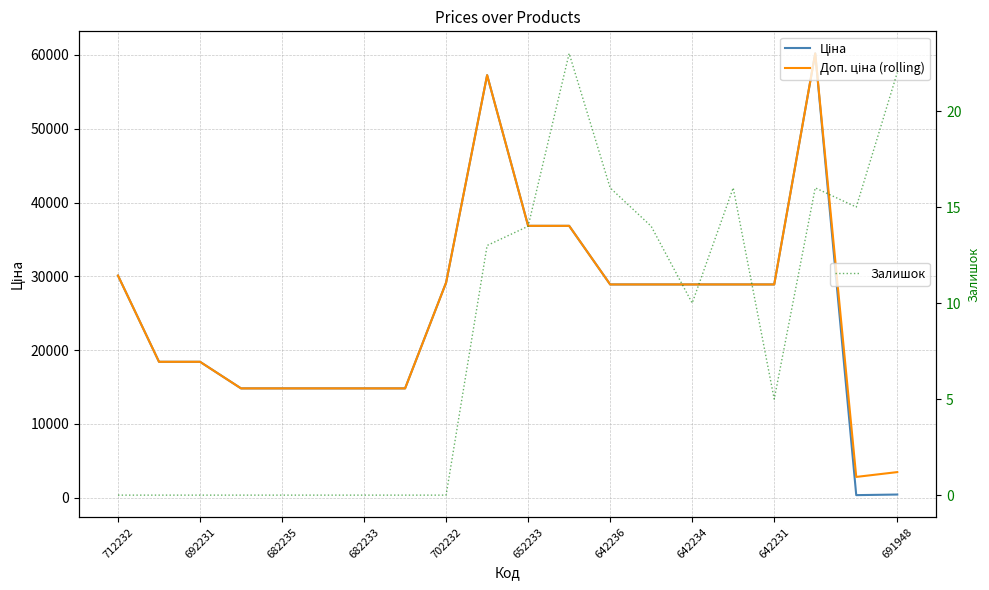

Where does the Доп. ціна (rolling) series first go above 28901?

712232